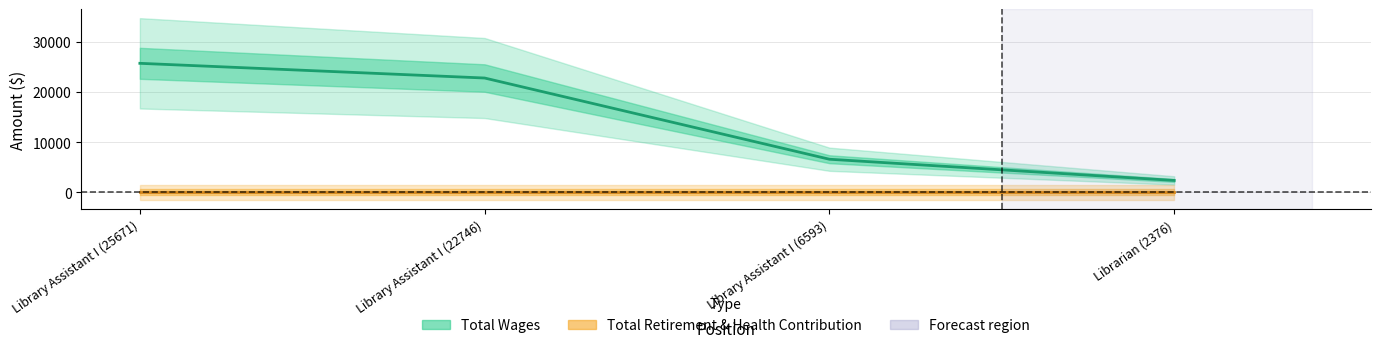

True or false: the data shows 6593 at Library Assistant I (6593).

True